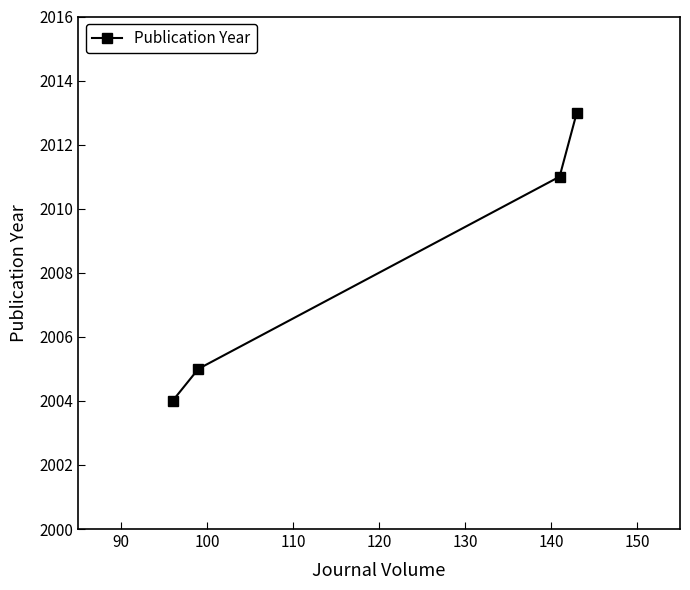

What is the value of the 1st point from the left?

2004